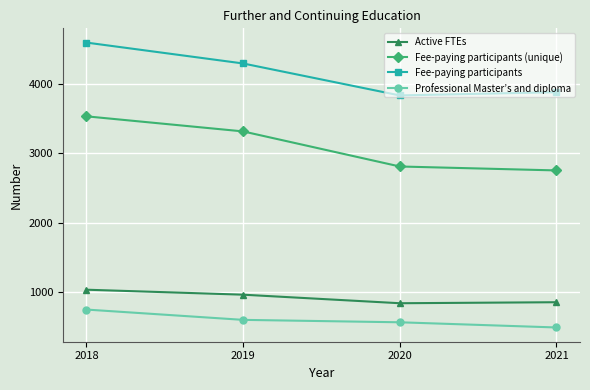

True or false: Active FTEs has a value of 834.5 at 2020.

True